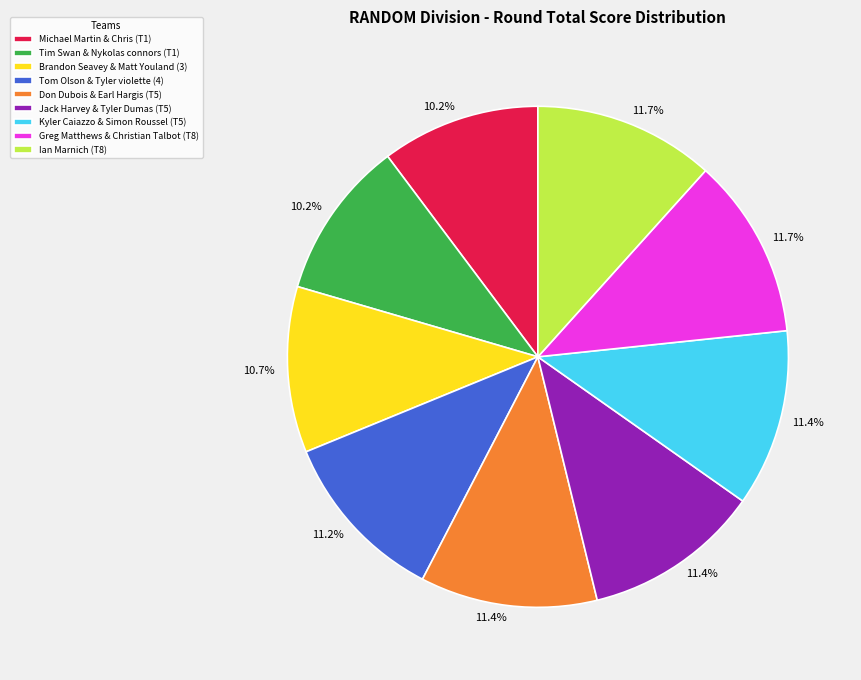

Is there any slice that represents more than half of the pie?

No